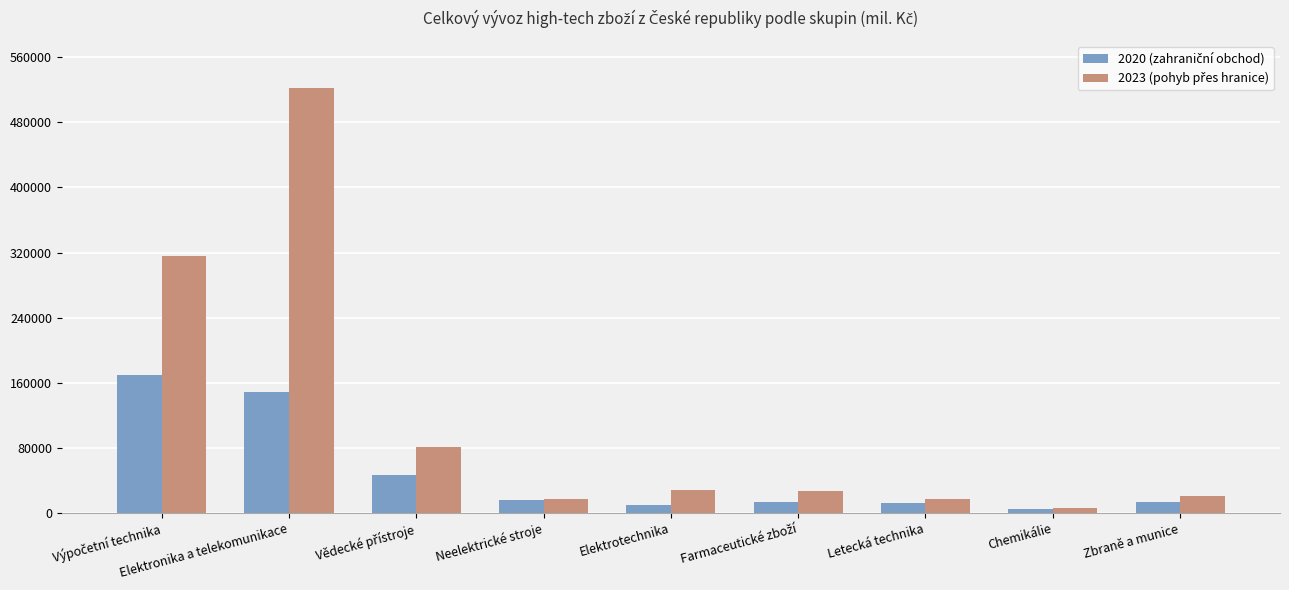

What is the spread (max minus min) of values at Elektronika a telekomunikace?

372489.6